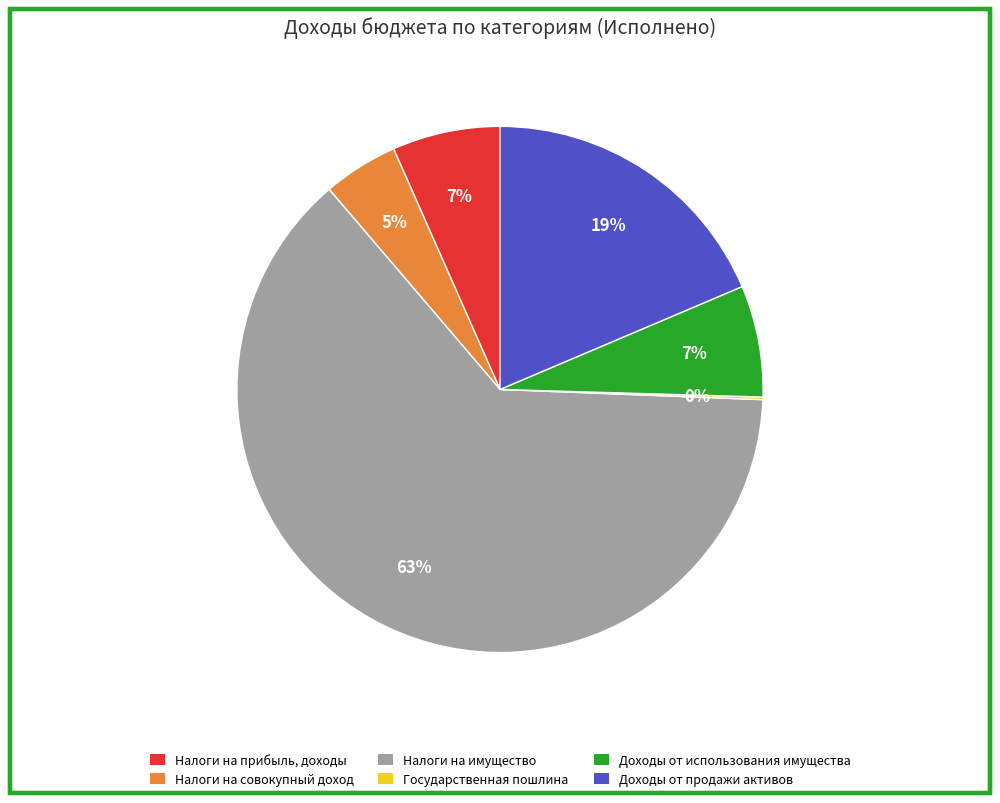

To the nearest percent, what is the average slice percentage?

17%